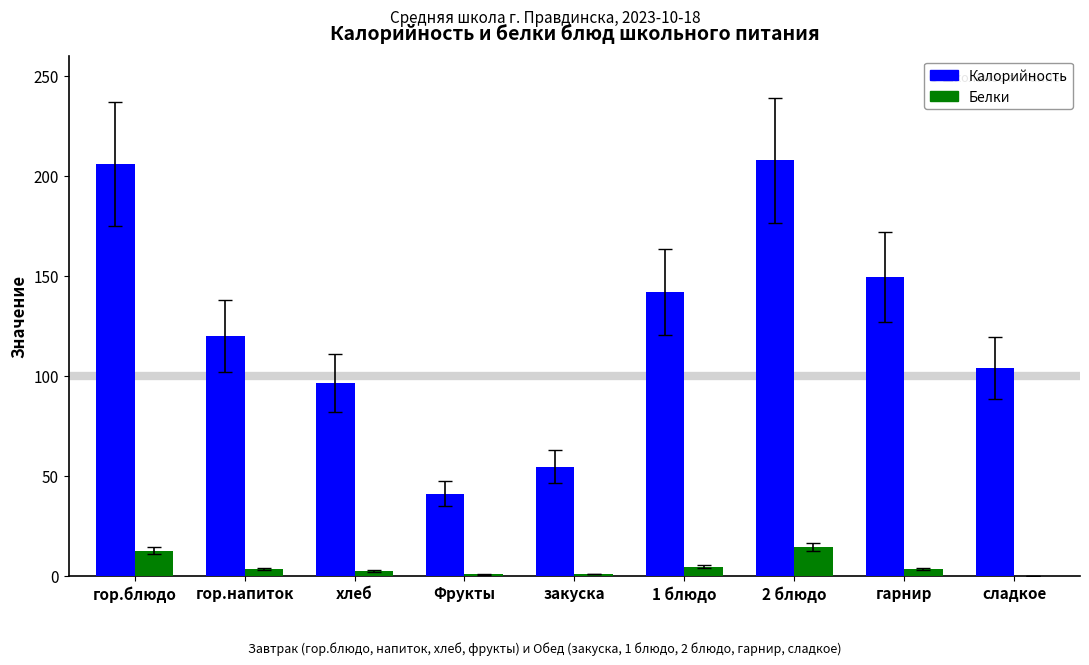

Between гор.напиток and сладкое, which series saw the biggest shift?

Калорийность